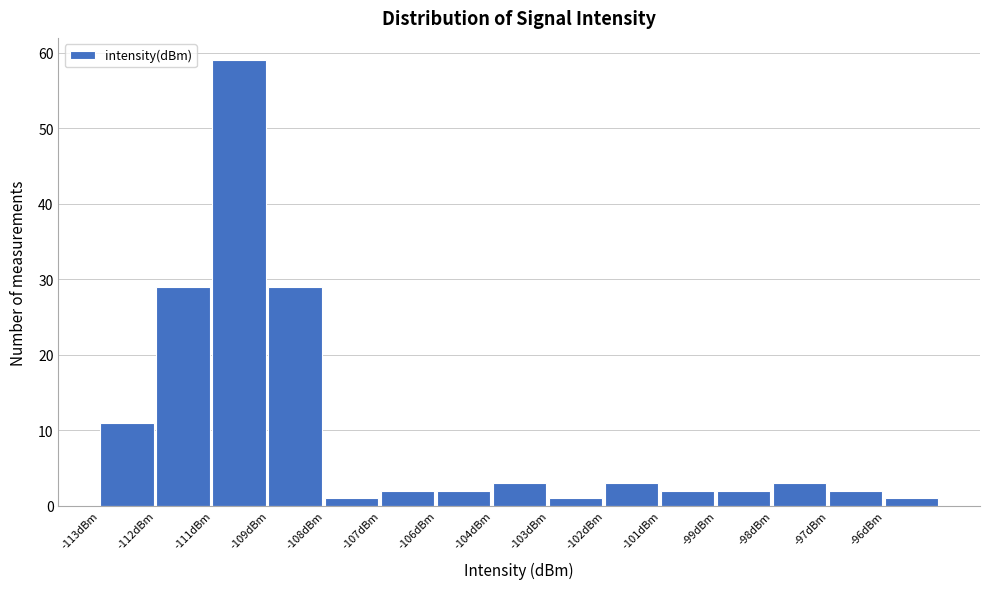

Reading right to left, transcribe all the data shown in this chart.

1	2	3	2	2	3	1	3	2	2	1	29	59	29	11